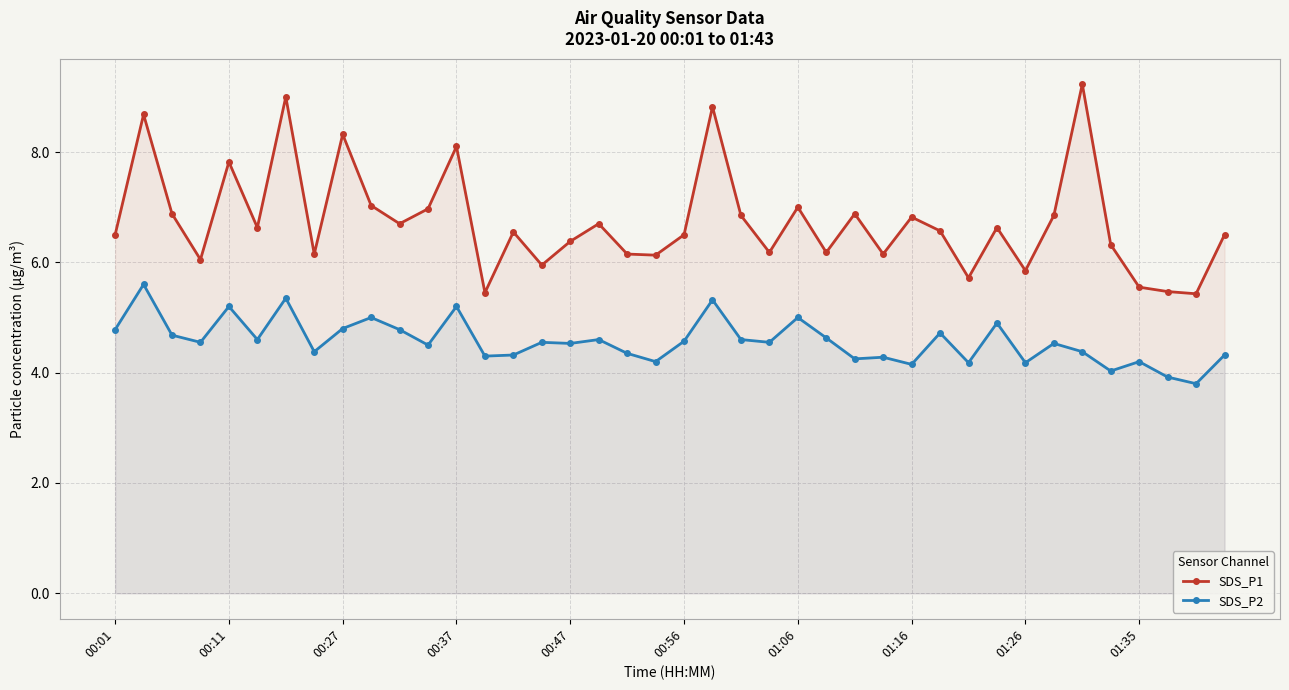

The value of SDS_P2 at 00:37 is 6.6. True or false?

False